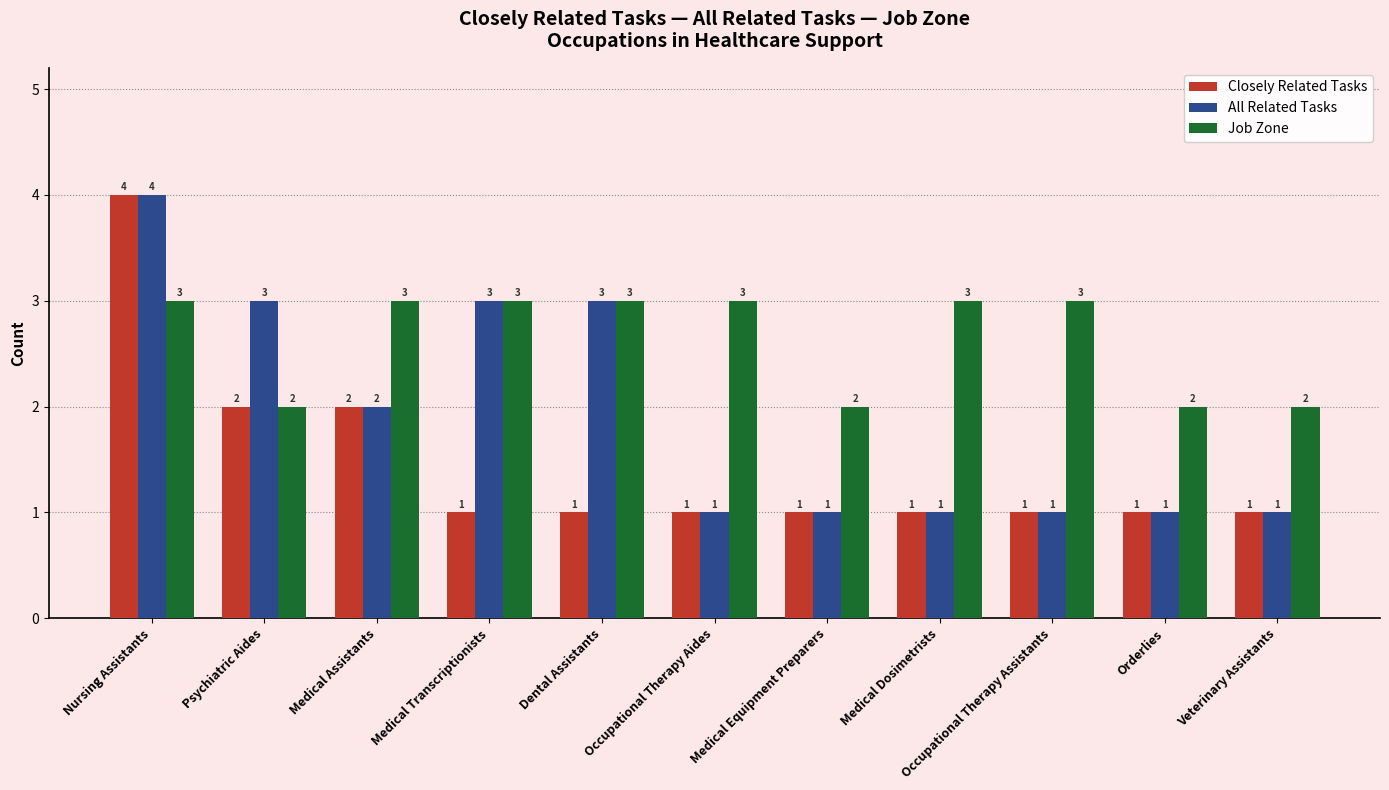

What is the label of the 7th bar from the right?

Dental Assistants